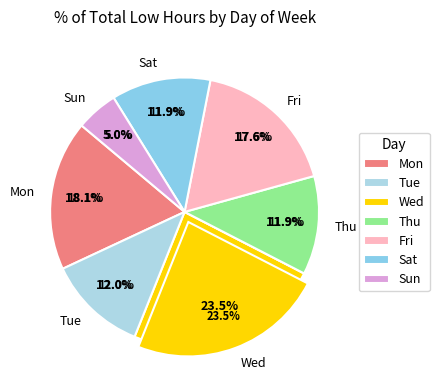

Is the sum of Thu and Tue greater than half?

No